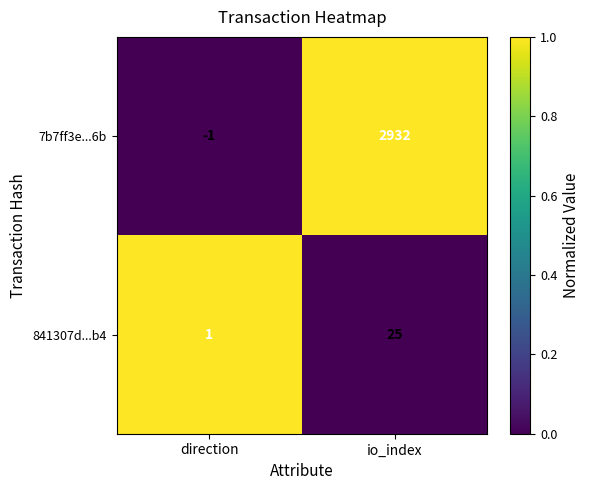

What is the sum of the 841307d...b4 values at direction and io_index?

26